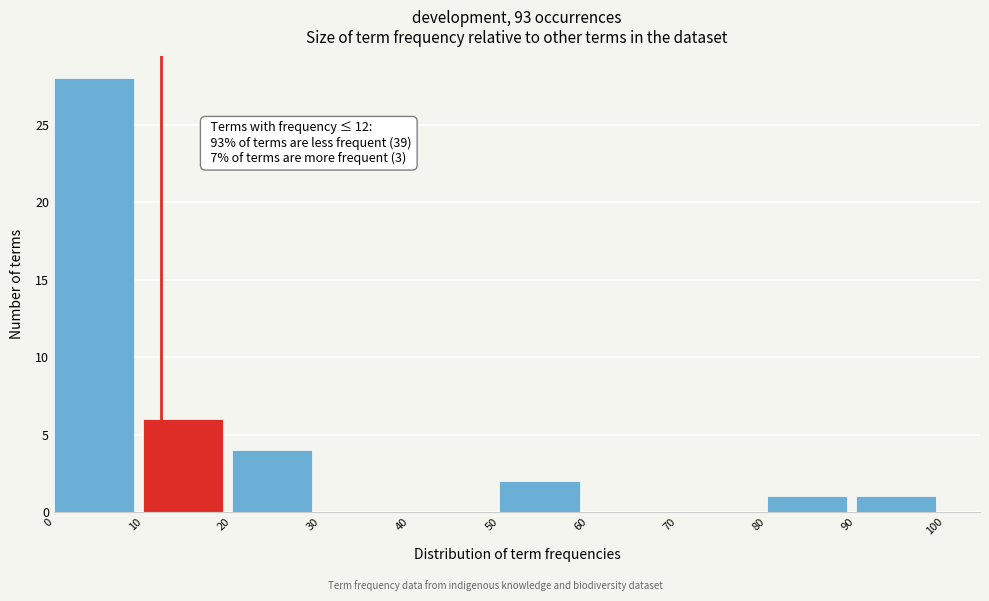

Over which range of the x-axis is the bar tallest?

0 to 10